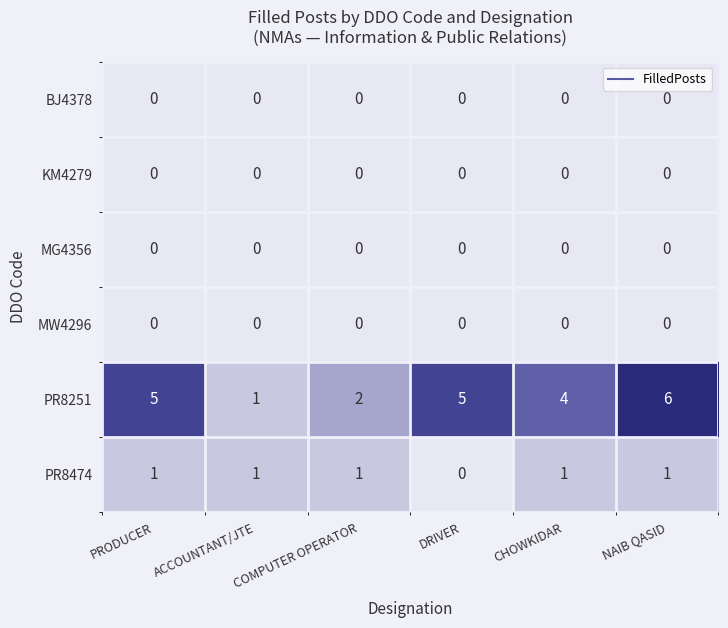

Which series has the largest total across all categories?

PR8251